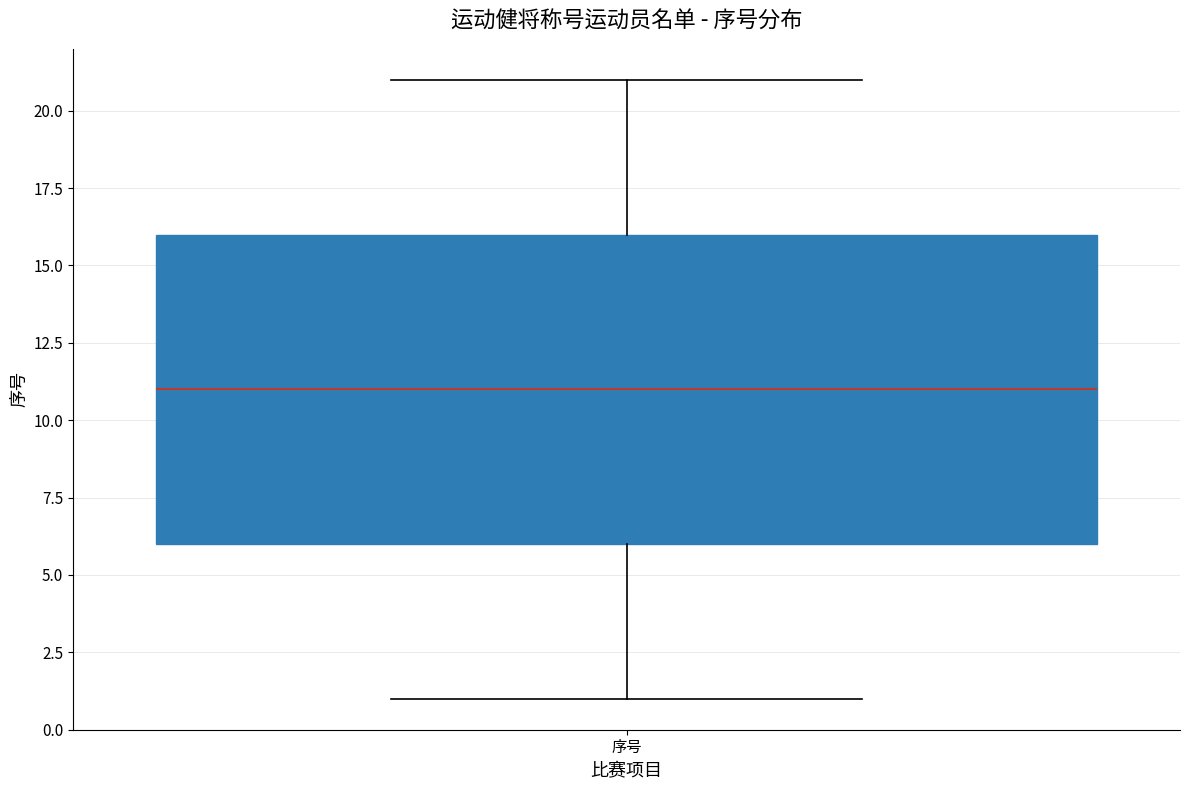

Read this box plot against the y-axis: the position of the median line, the range covered by the box, and the ends of both whiskers. The values are not printed on the chart, so give them approximately, as read against the axis.

median 11, box 6 to 16, whiskers 1 to 21